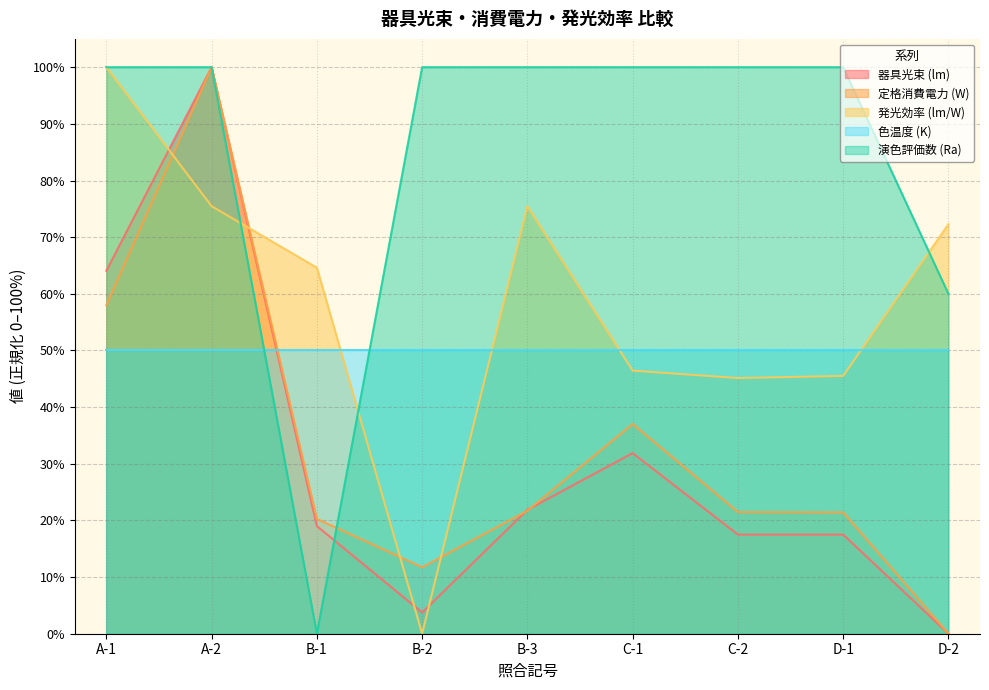

What is the difference between the second highest and second lowest values in the 器具光束 (lm) series?

60.3